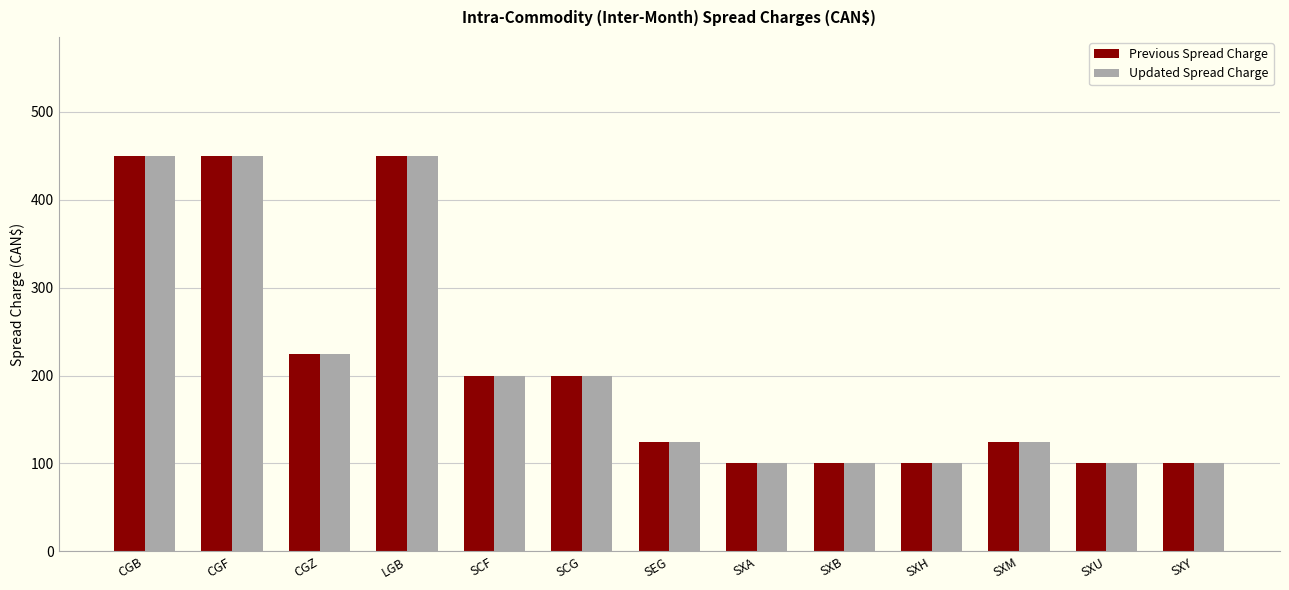

What is the label of the 2nd bar from the right?

SXU